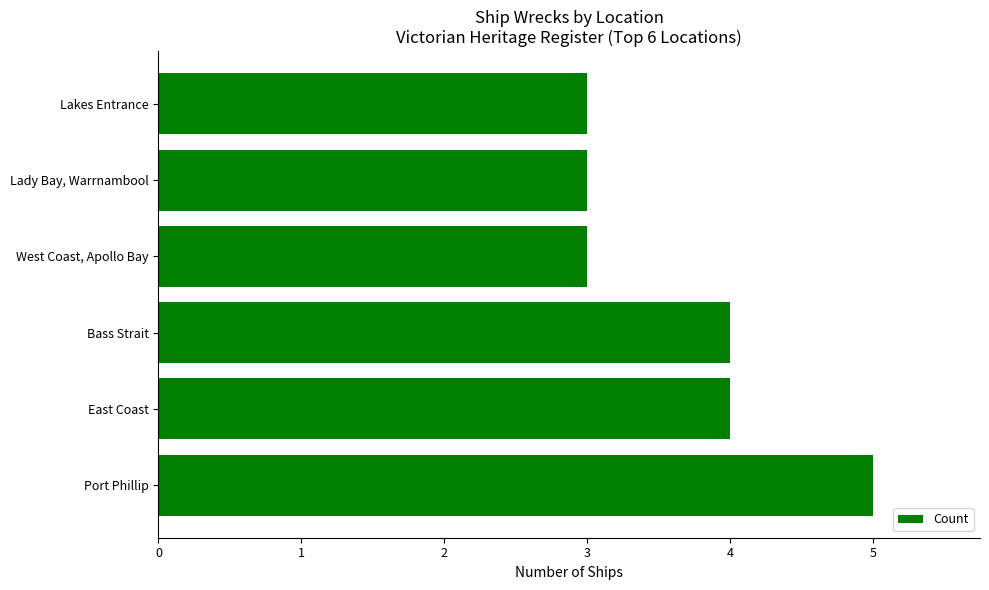

How many data points are less than 4?

3